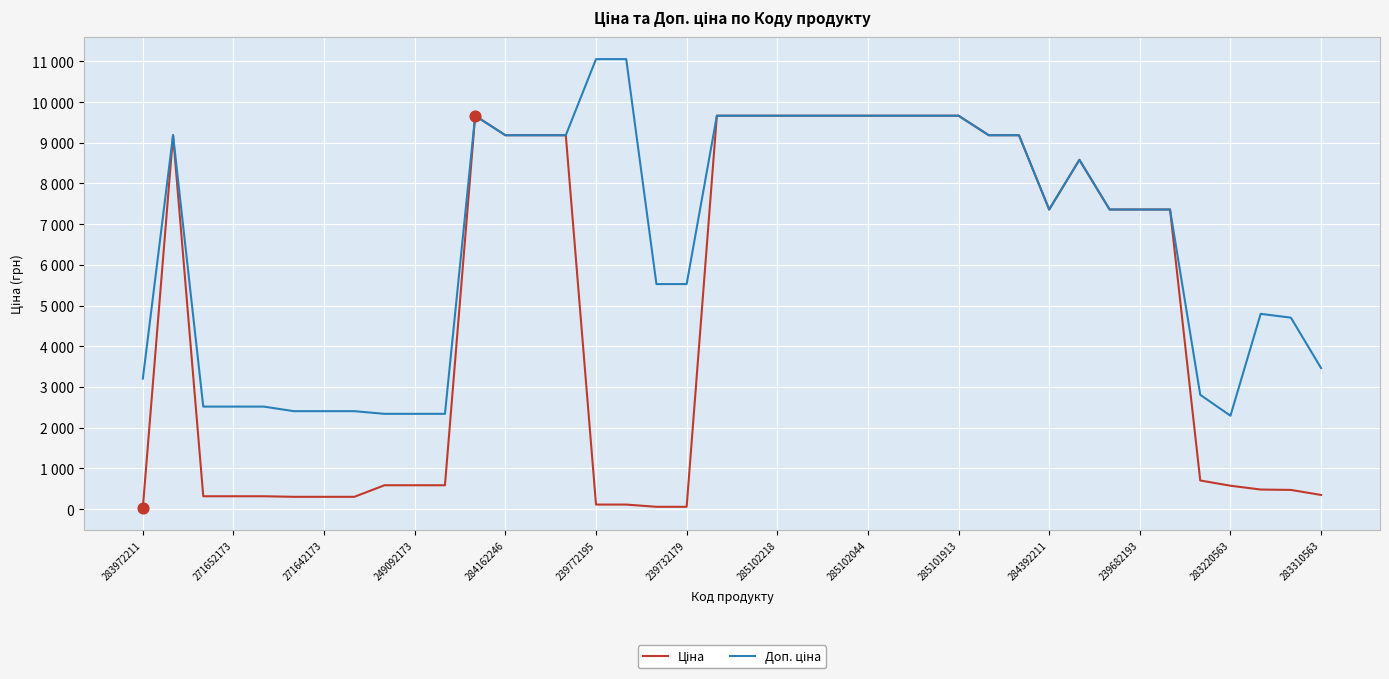

At how many categories does at least one series exceed 3448?

28